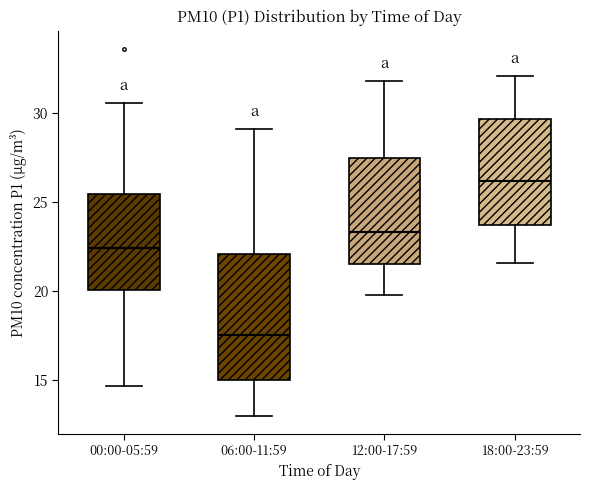

Reading left to right, transcribe this box plot: for each box, give where its median line is, the range the box spans, and where its two whiskers end, as read against the y-axis. The values are not printed on the chart, so give them approximately, as read against the axis.

00:00-05:59: median 22.5, box 20.0 to 25.5, whiskers 14.5 to 30.5
06:00-11:59: median 17.5, box 15.0 to 22.0, whiskers 13.0 to 29.0
12:00-17:59: median 23.5, box 21.5 to 27.5, whiskers 20.0 to 32.0
18:00-23:59: median 26.0, box 23.5 to 29.5, whiskers 21.5 to 32.0